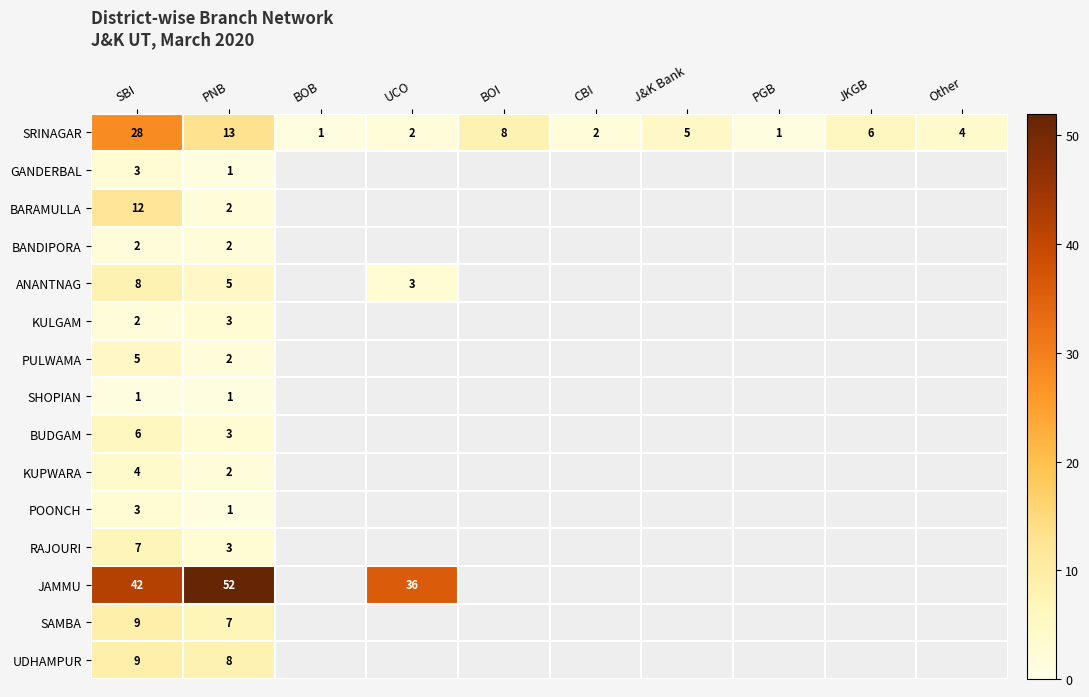

At how many categories does at least one series exceed 19?

3